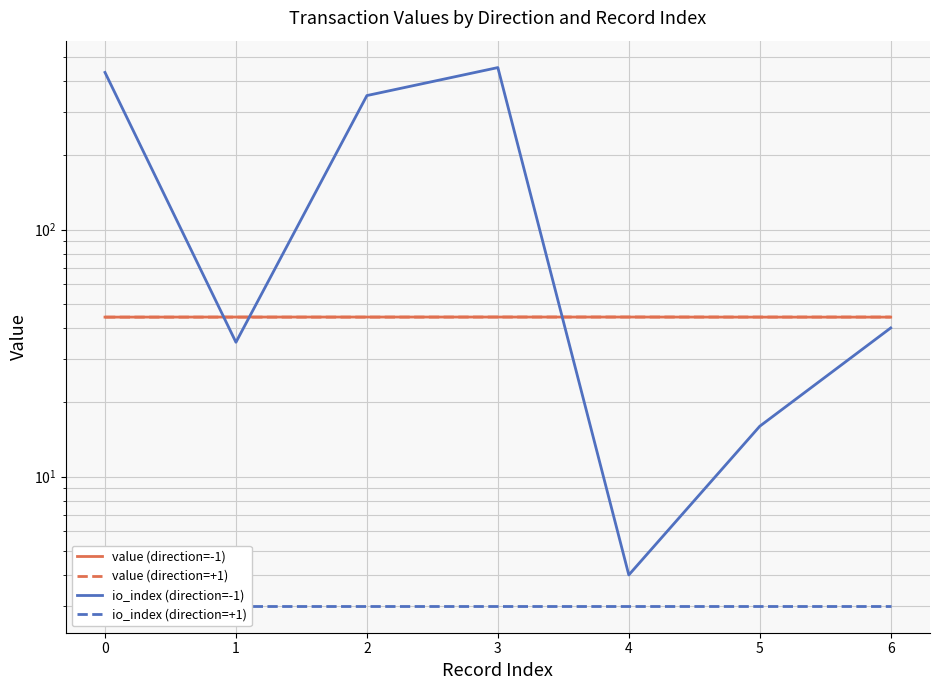

True or false: value (direction=+1) has a value of 63.5 at 4.

False